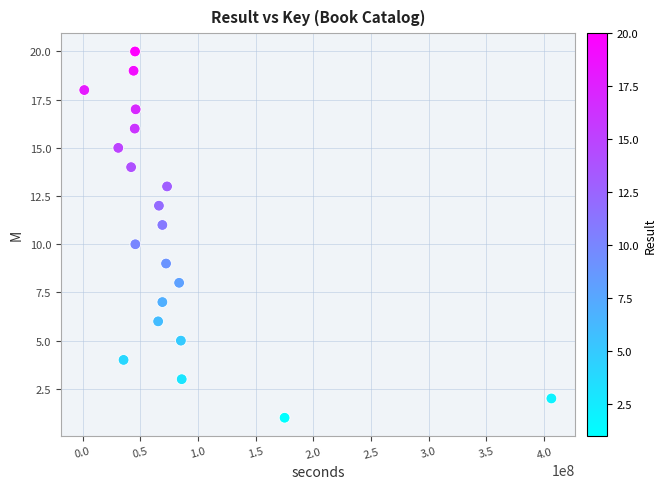

What is the range of Y values (max minus min)?

19